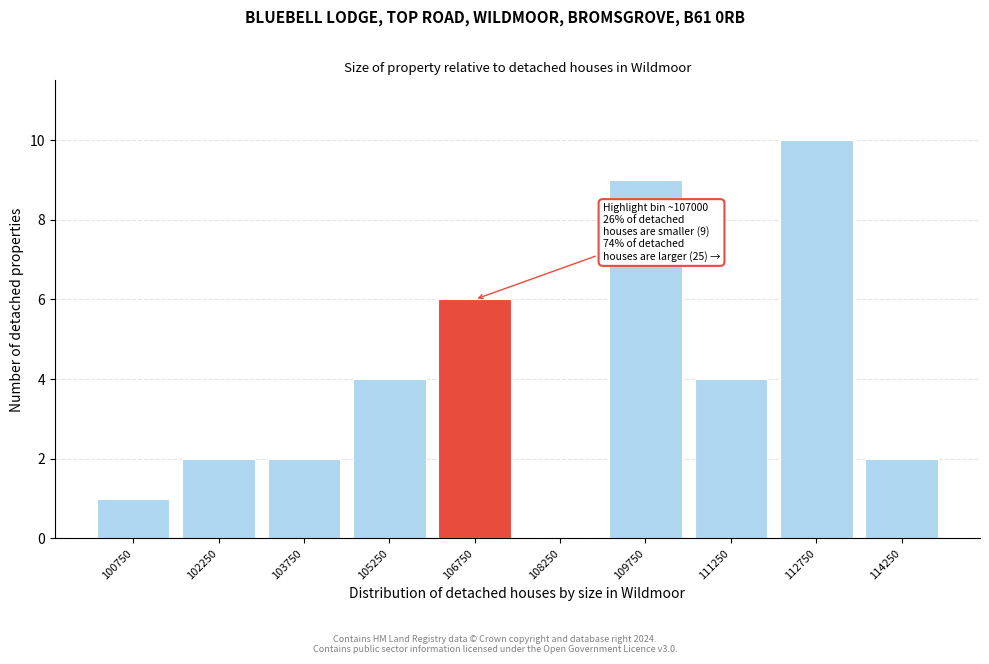

Reading left to right, list all the values displayed in this chart.

100750=1	102250=2	103750=2	105250=4	106750=6	108250=0	109750=9	111250=4	112750=10	114250=2